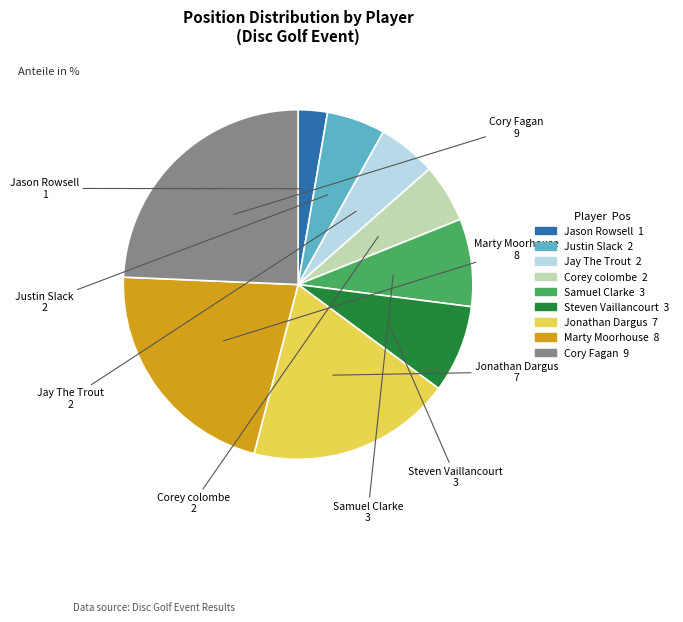

Is the sum of Jay The Trout and Jonathan Dargus greater than half?

No